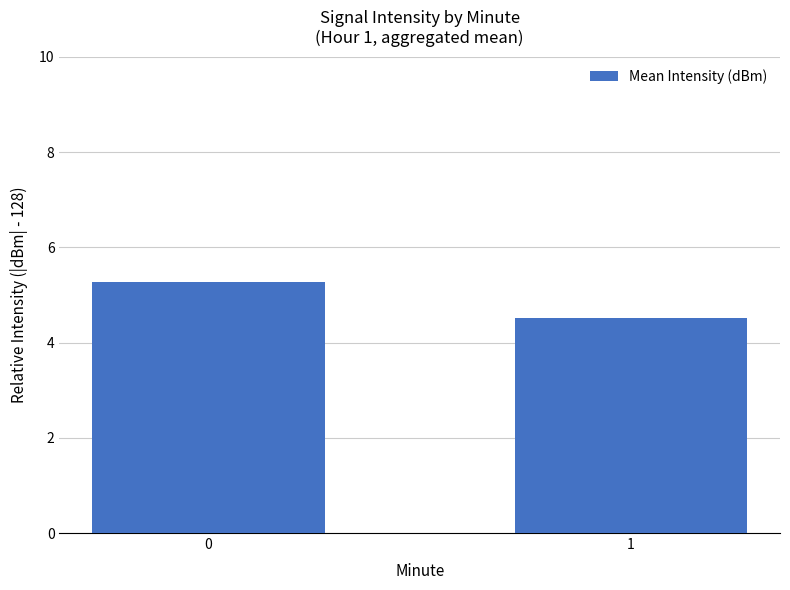

What is the ratio of the value at 1 to the value at 0?

0.9